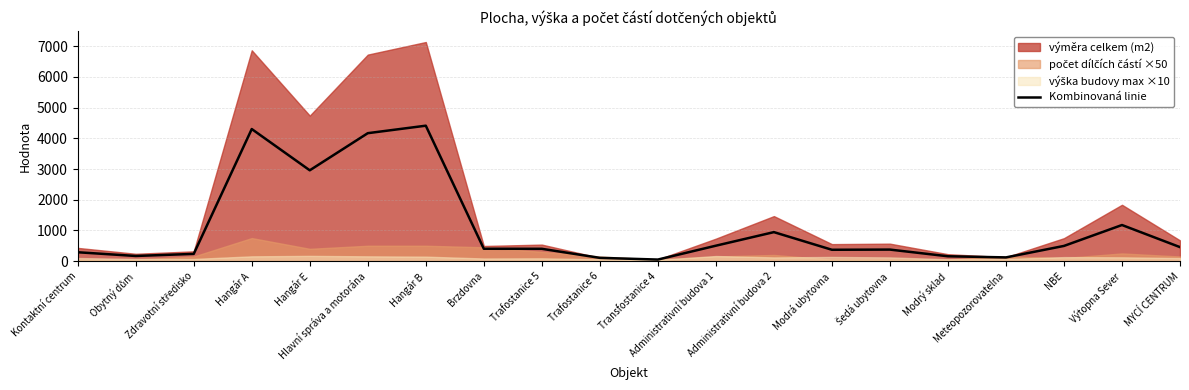

Where is the first local minimum?

Obytný dům